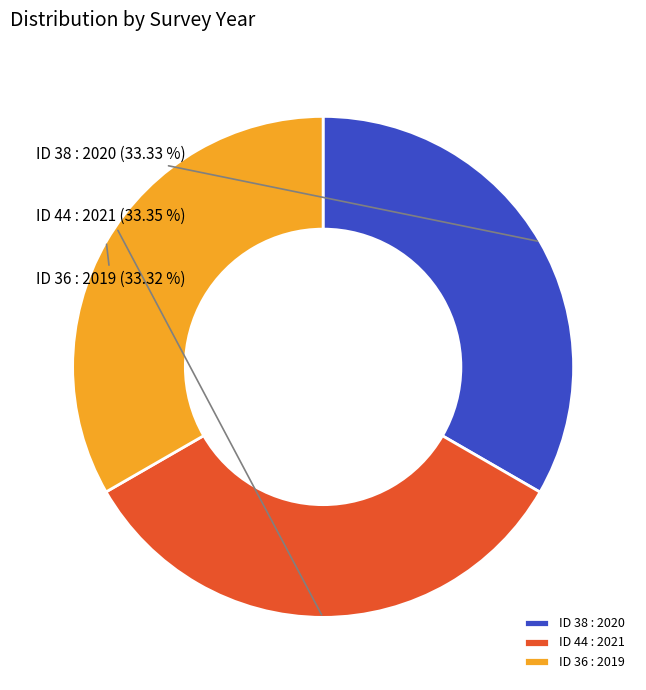

Approximately how many times larger is the value at ID 38 : 2020 compared to ID 36 : 2019?

1.0